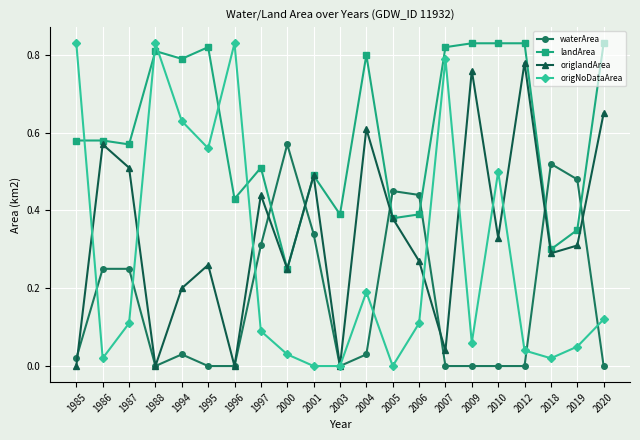

The landArea series shows 0.4 at 2007. True or false?

False